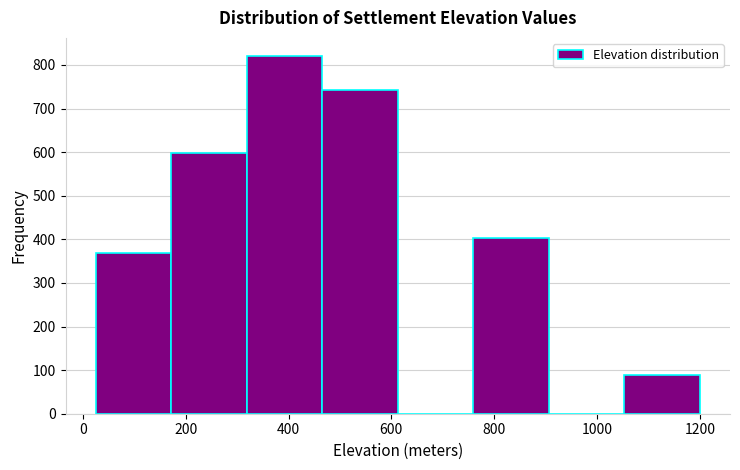

Which range on the x-axis has the tallest bar?

320 to 460